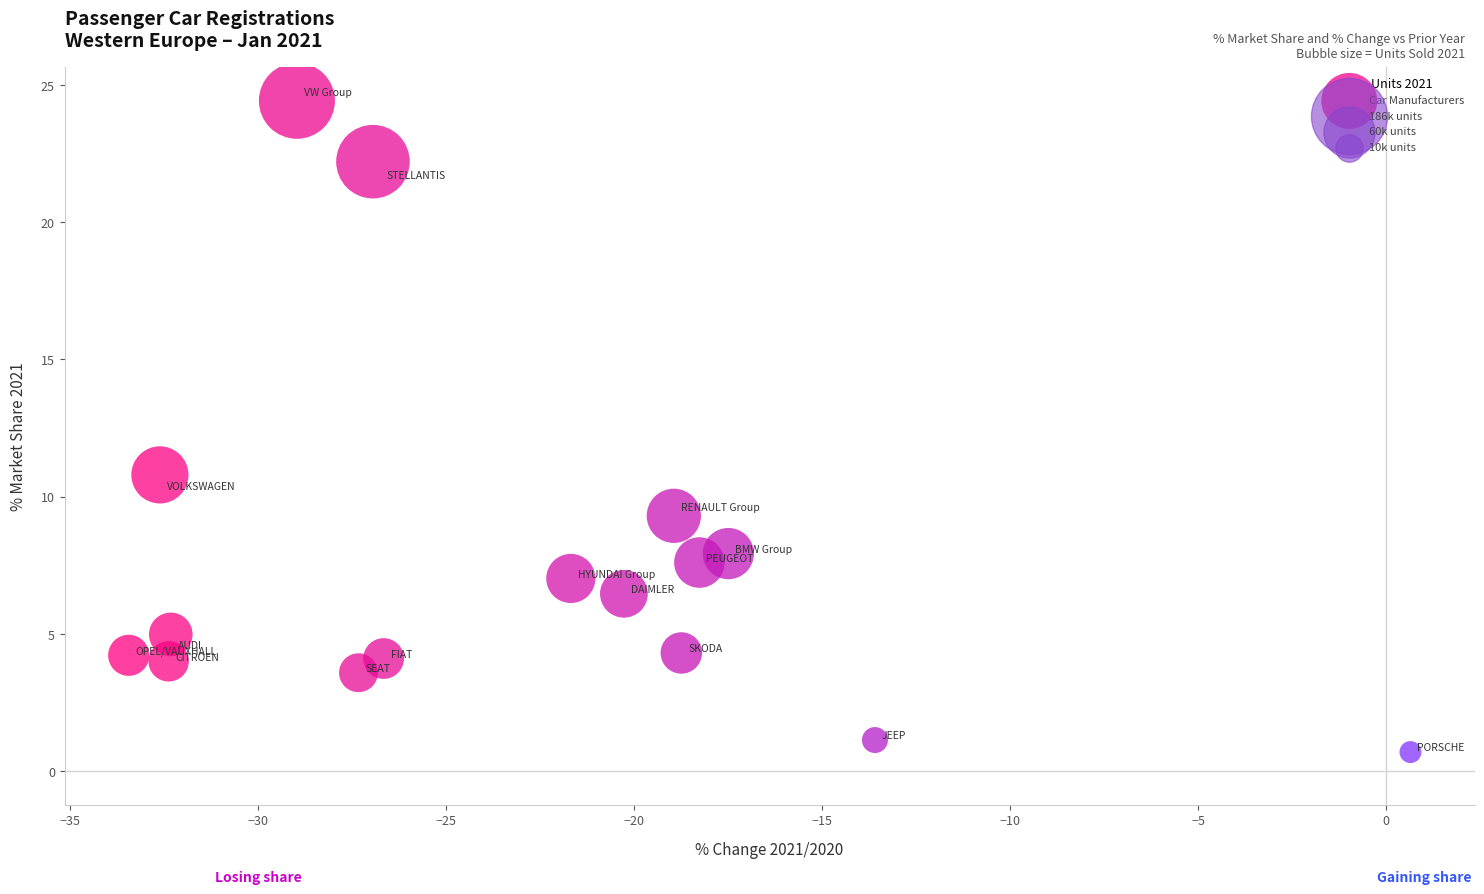

What is the range of X values (max minus min)?

34.1